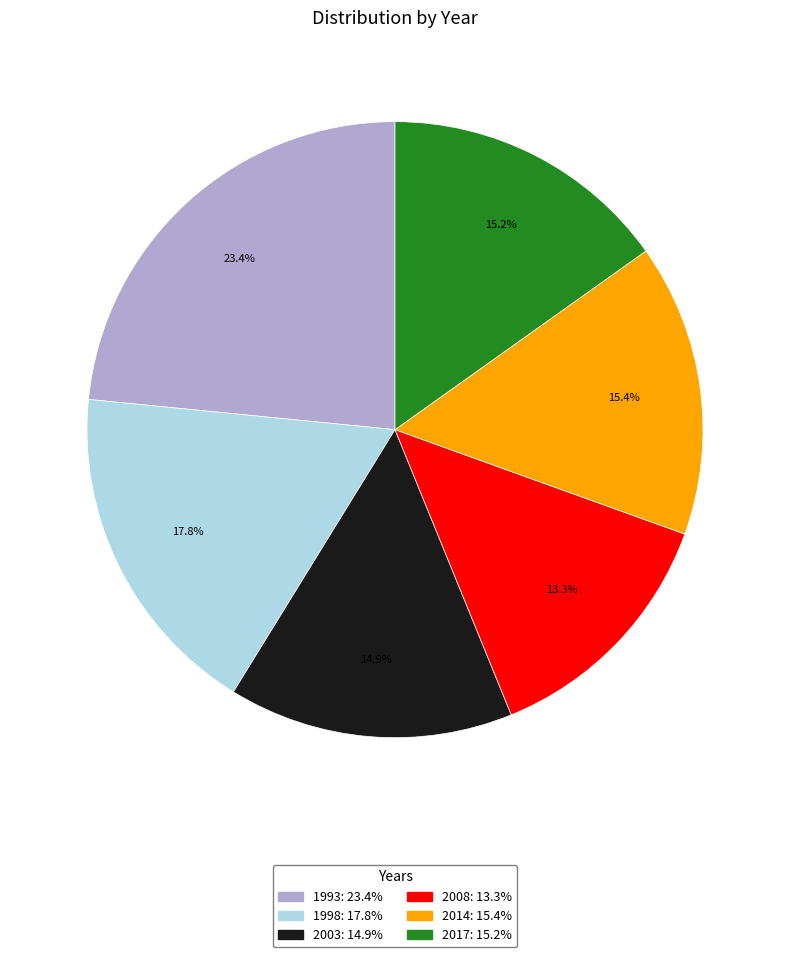

How much of the chart is everything except 2017?

84.8%